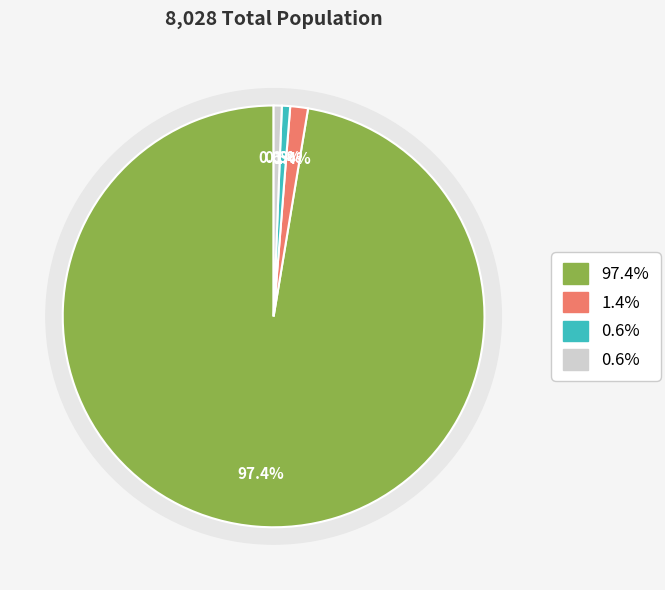

Approximately how many times larger is the value at Black or African American alone compared to American Indian and Alaska Native?

3.0